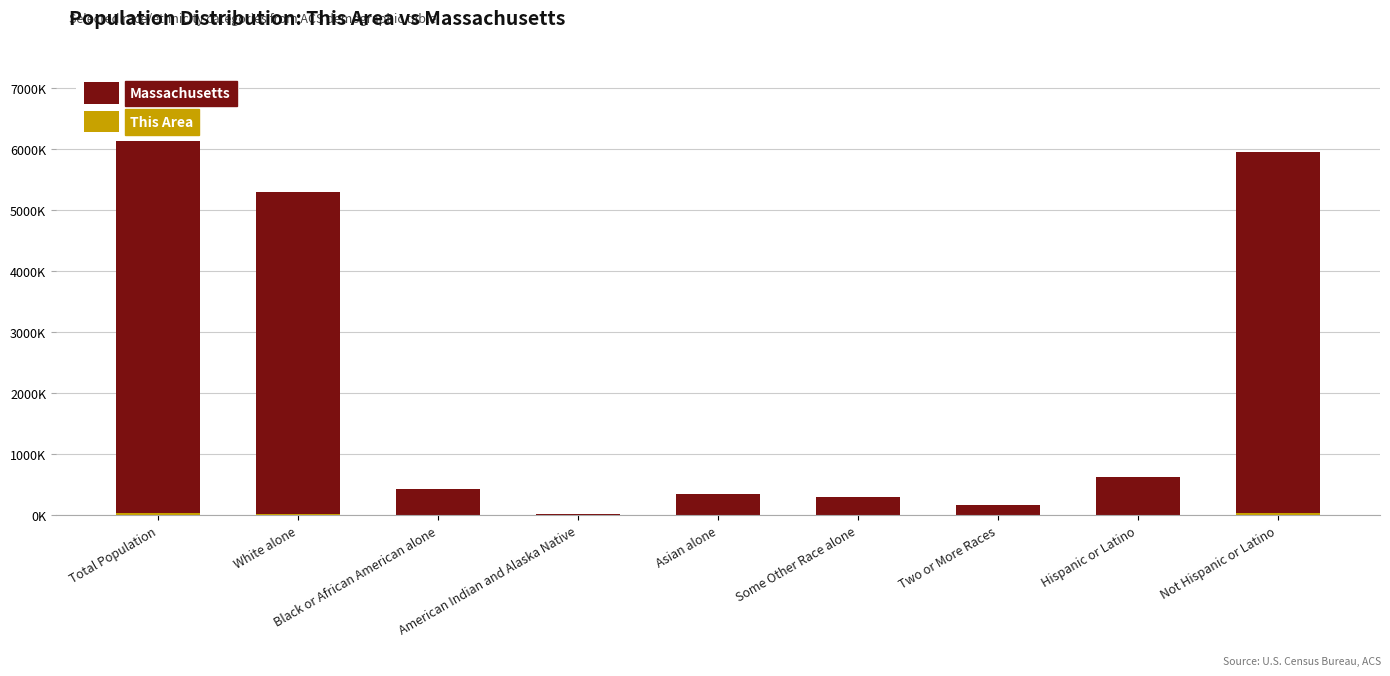

True or false: This Area has a value of 2.5 at Hispanic or Latino.

True